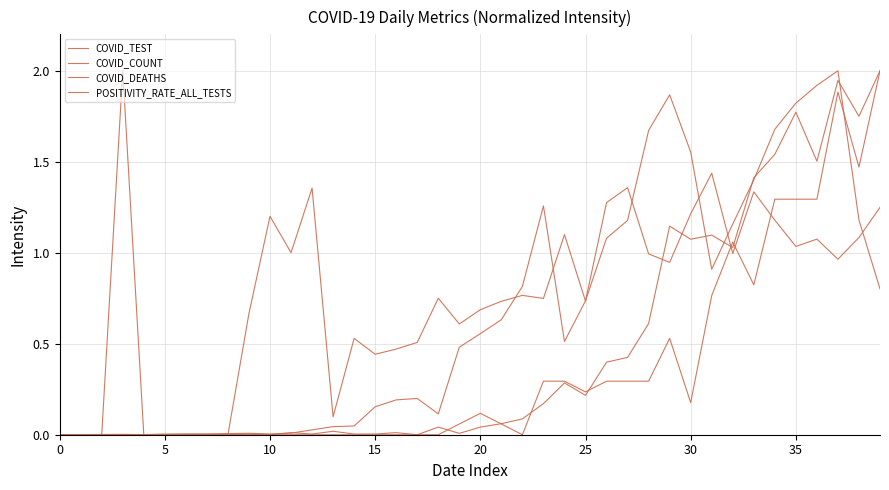

Is this an area chart (filled region under the line)?

No